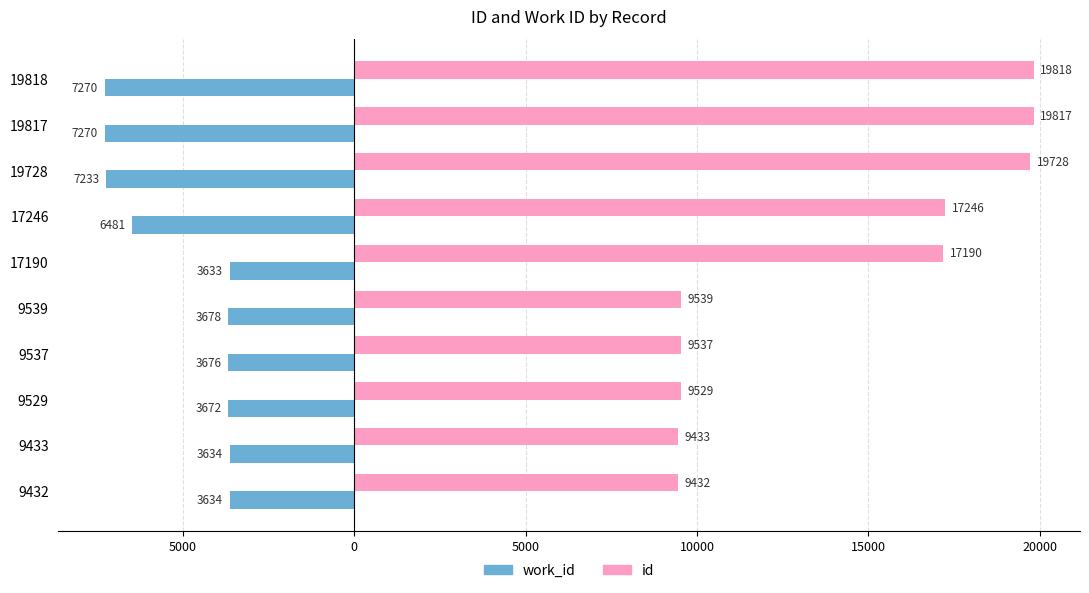

What are all the series names shown in the legend?

work_id, id